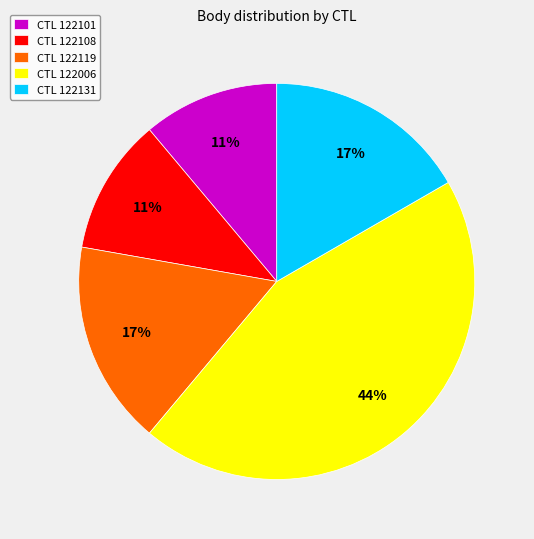

The CTL 122006 slice represents 38% of the pie. True or false?

False